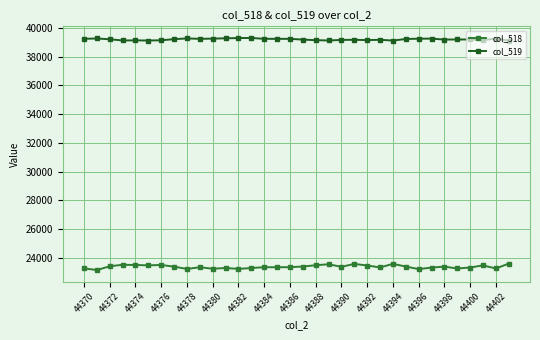

Which series has the largest total across all categories?

col_519